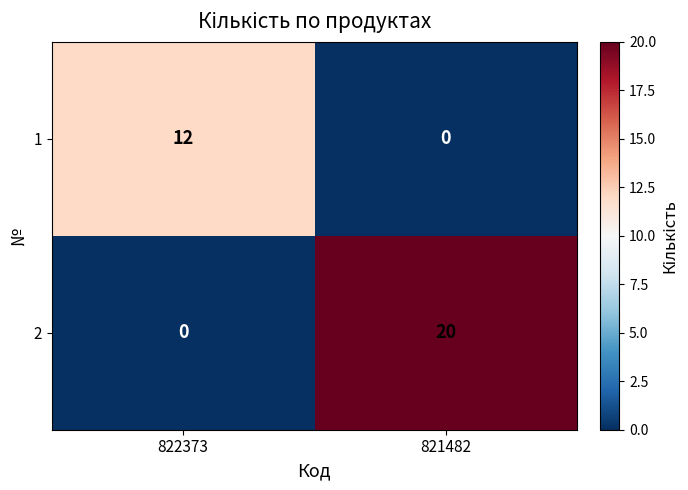

Reading left to right, transcribe all the data shown in this chart.

1: 12	0
2: 0	20